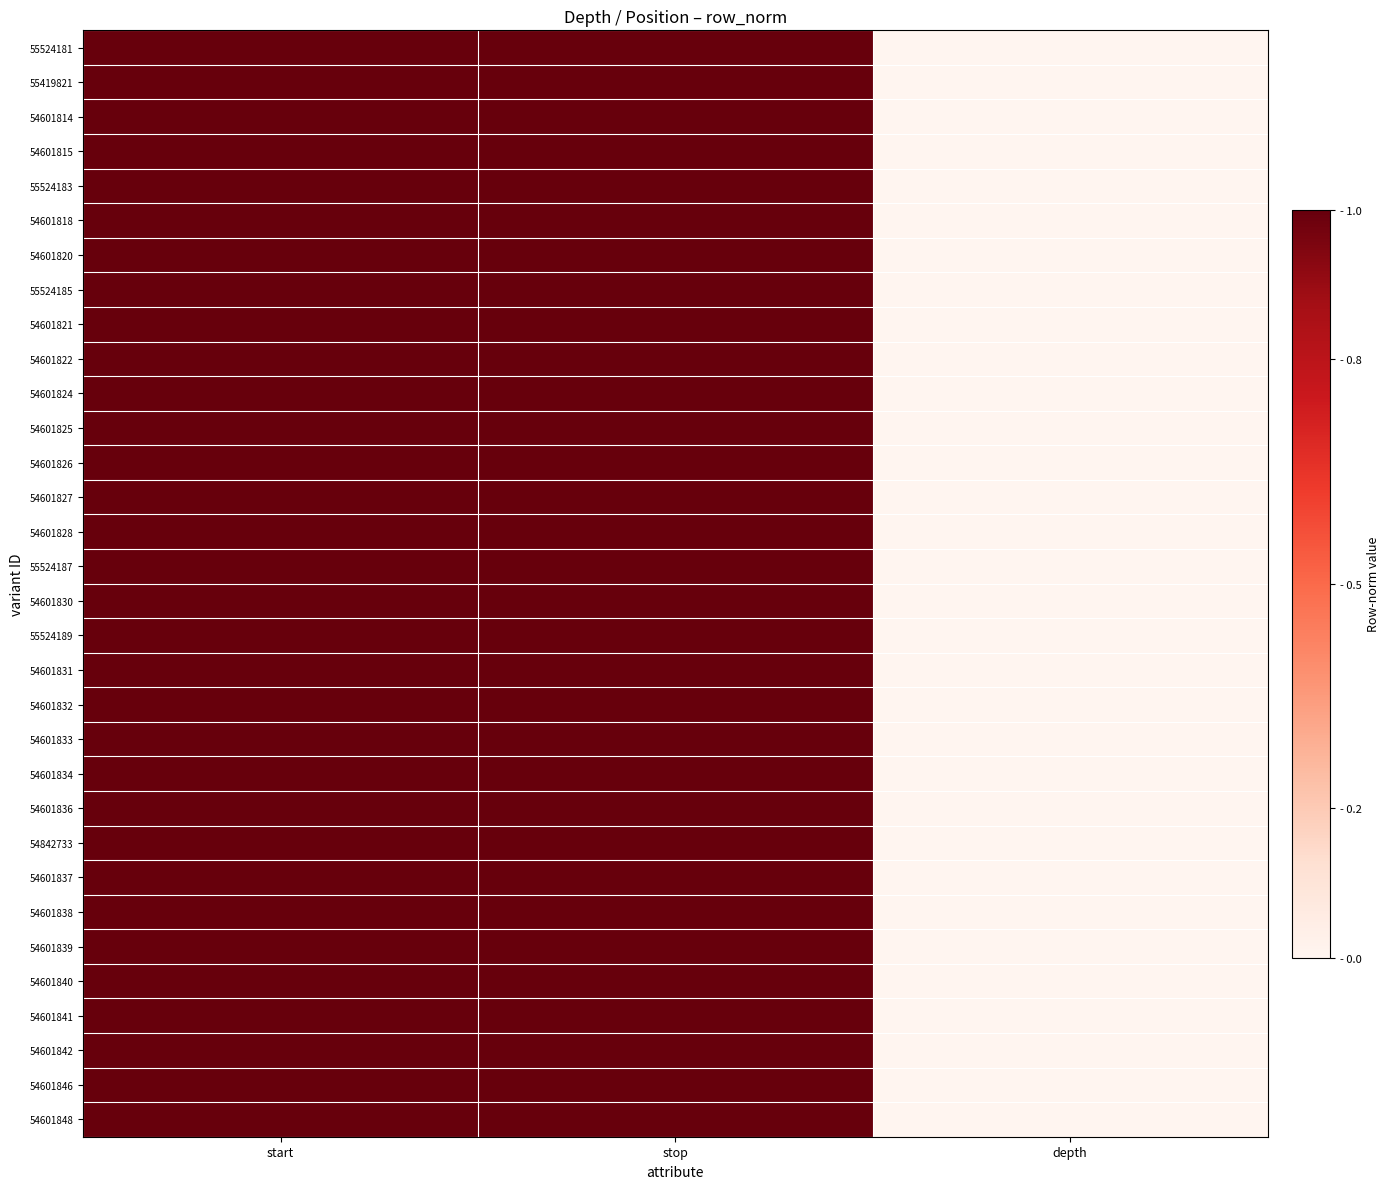

How many data points does each series have?

3